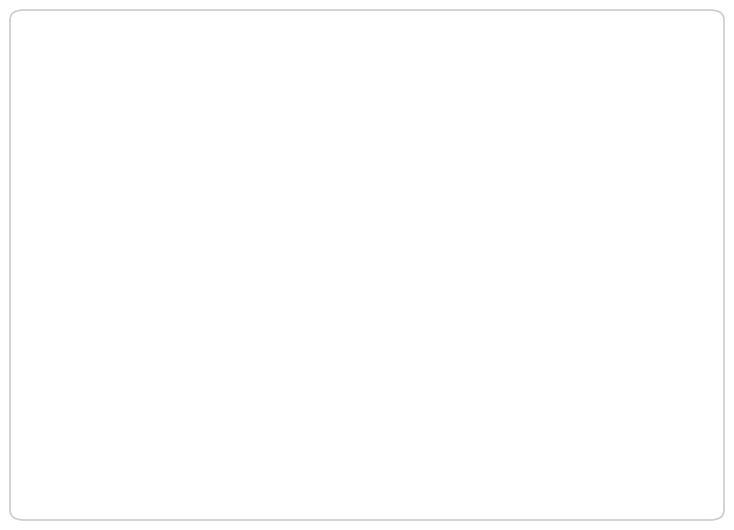

True or false: Intervene K-12 accounts for 25% of the total.

True